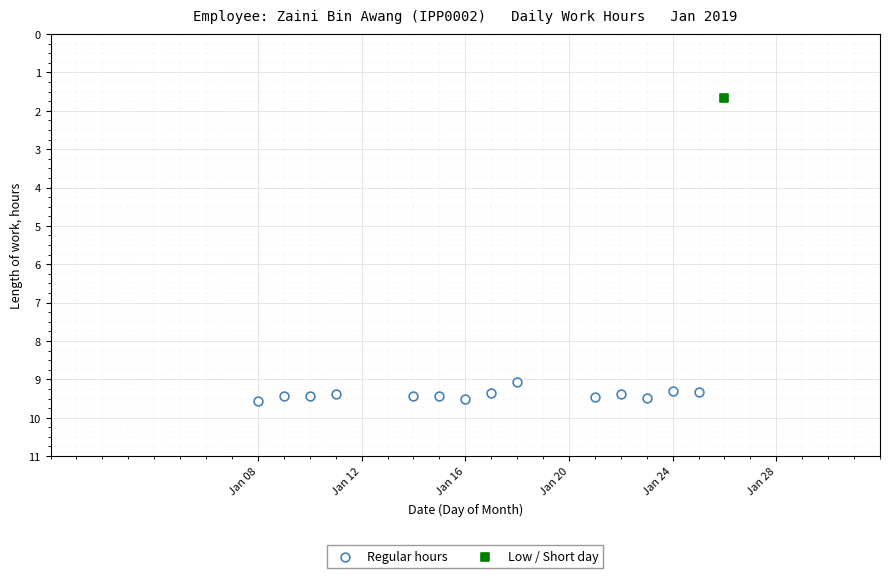

What are all the series names shown in the legend?

Regular hours, Low / Short day